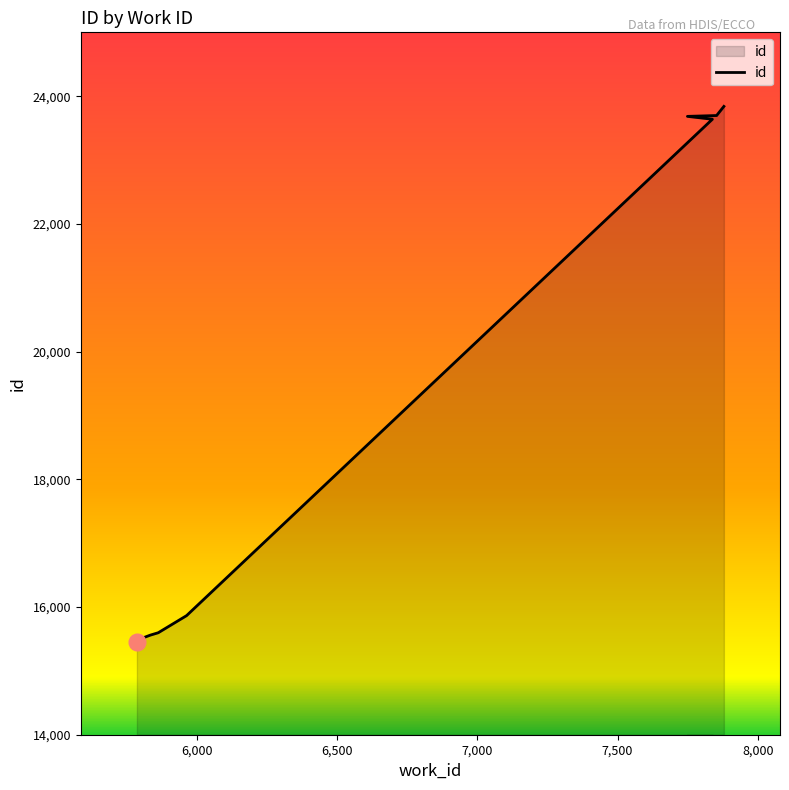

Where is the data nearest to the value 19647?

5964